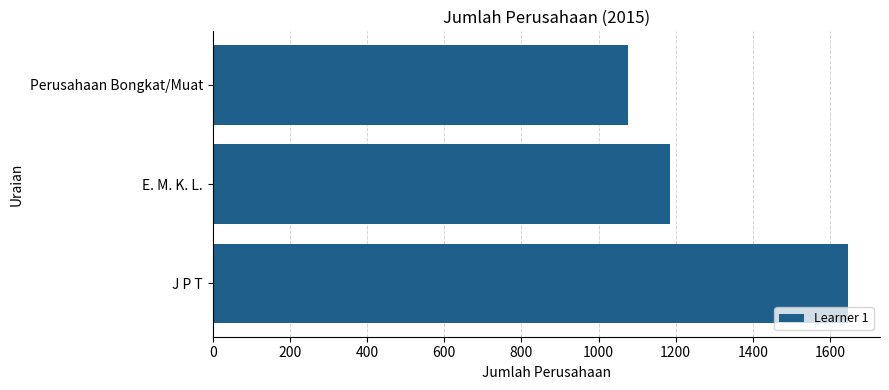

Which has a higher value, Perusahaan Bongkat/Muat or J P T?

J P T